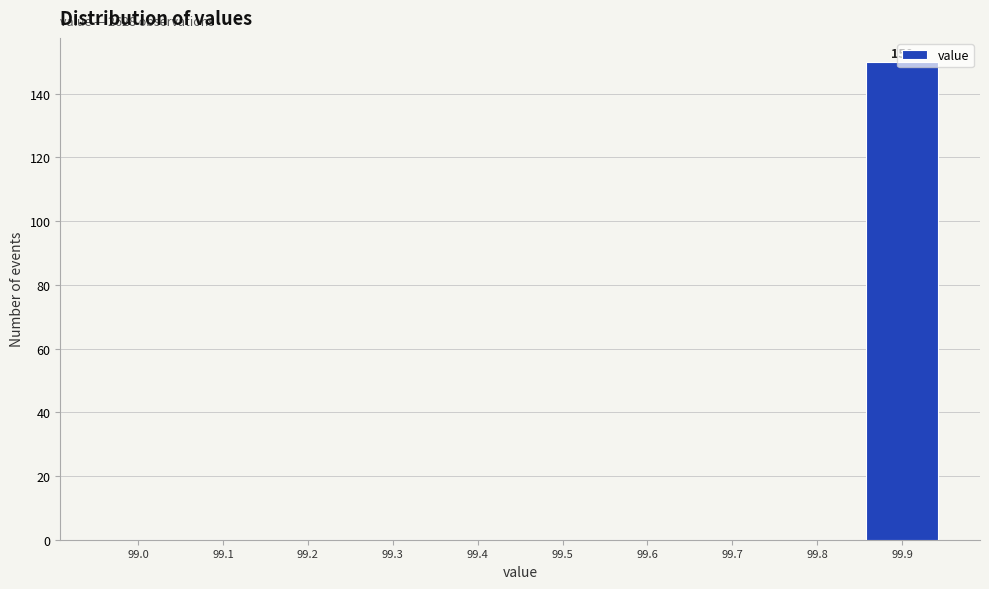

What is the sum of all values?

150